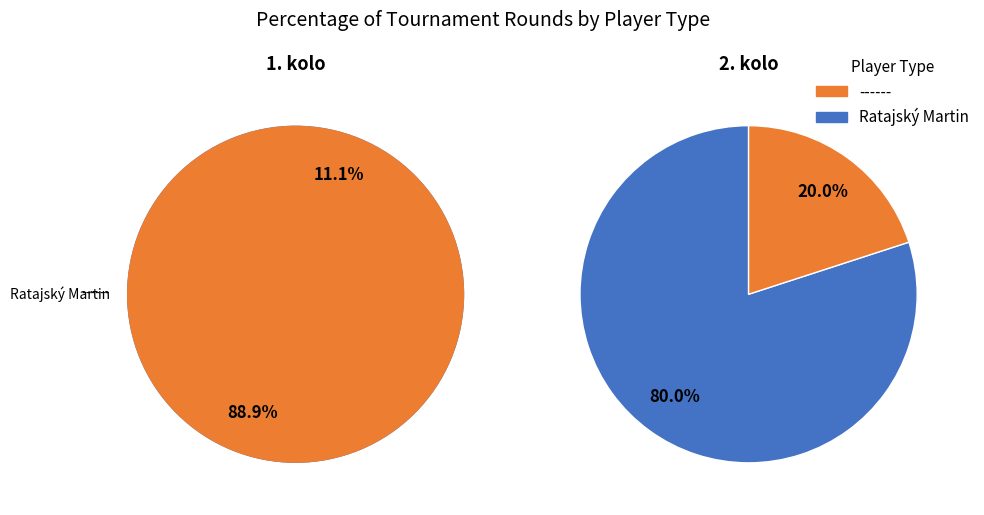

To the nearest percent, what is the combined percentage of ------ and Ratajský Martin?

100%